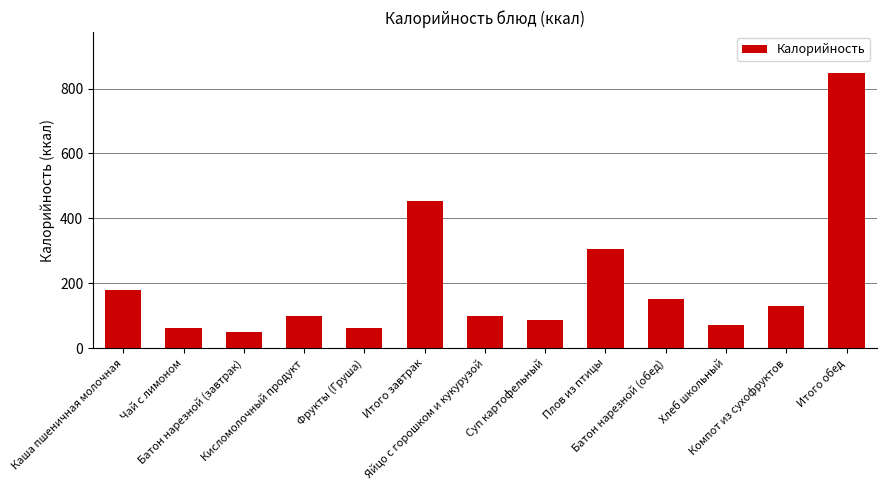

True or false: the data shows 72.0 at Хлеб школьный.

True